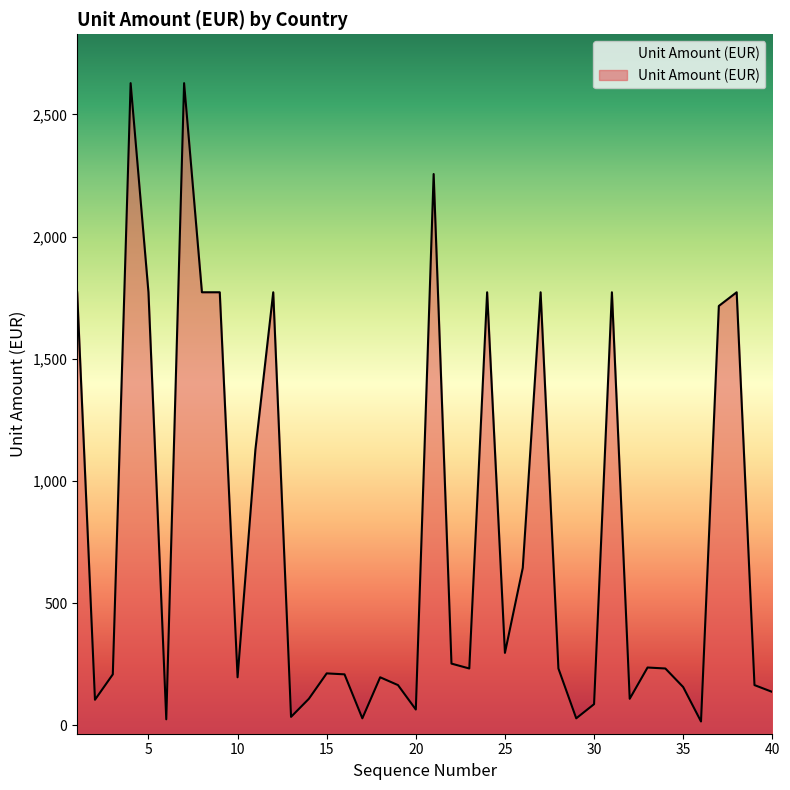

At which category does the chart reach its peak across all series?

4